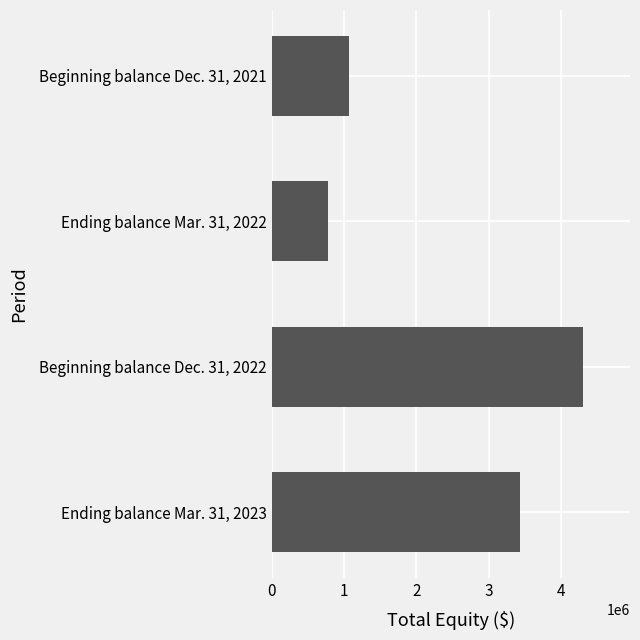

Reading bottom to top, list all the values displayed in this chart.

Ending balance Mar. 31, 2023=3422115	Beginning balance Dec. 31, 2022=4301708	Ending balance Mar. 31, 2022=778054	Beginning balance Dec. 31, 2021=1068109